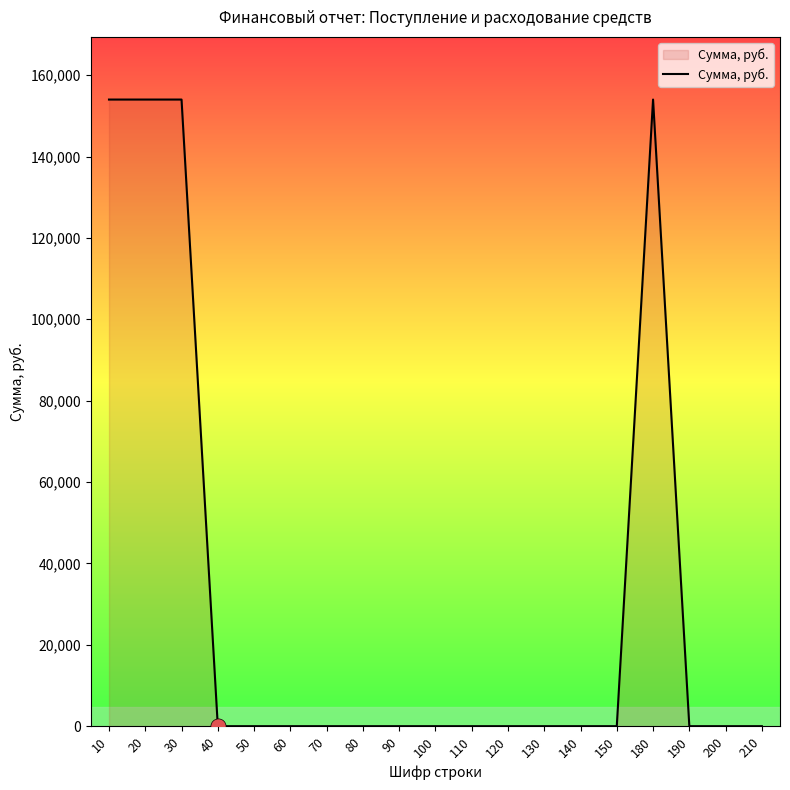

What is the change in value from 50 to 180?

+154000